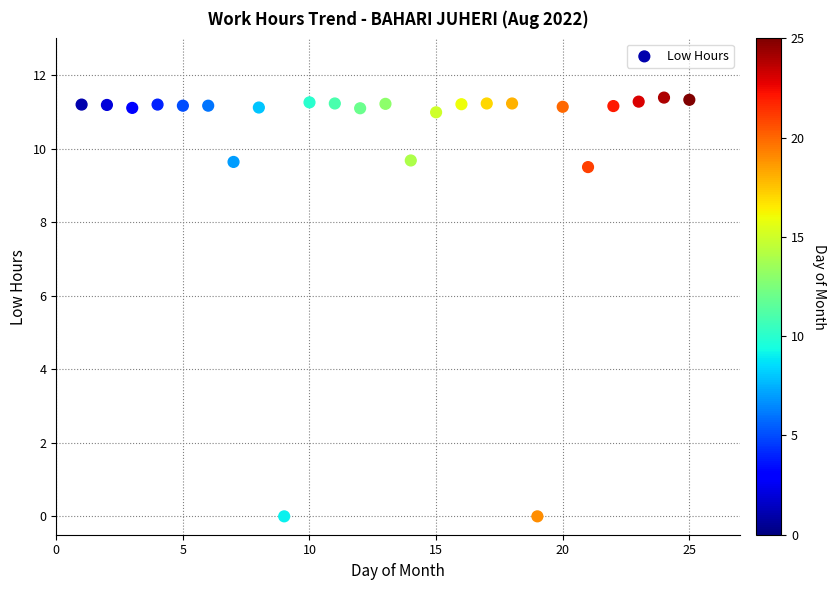

What Y value in the scatter plot is closest to 5?

9.5